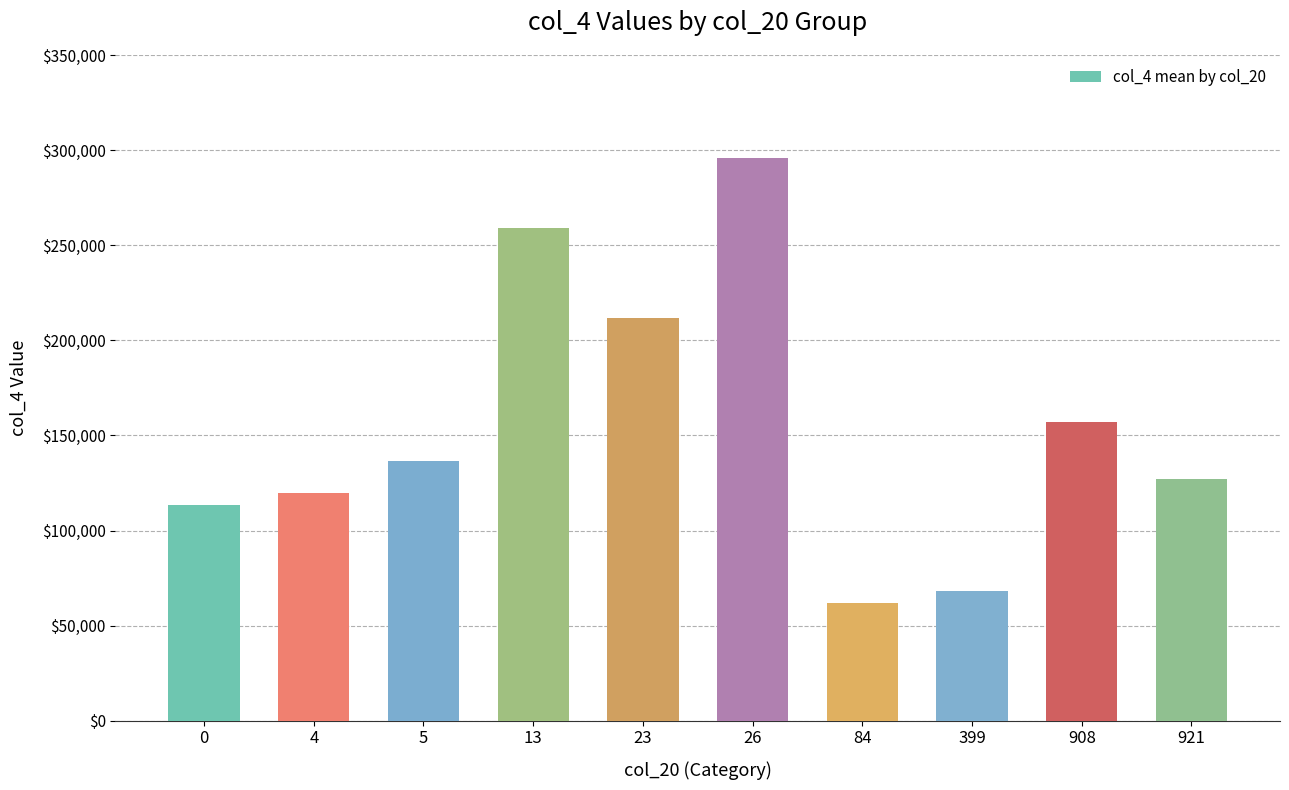

What is the approximate value at 921, to the nearest 50?

127250